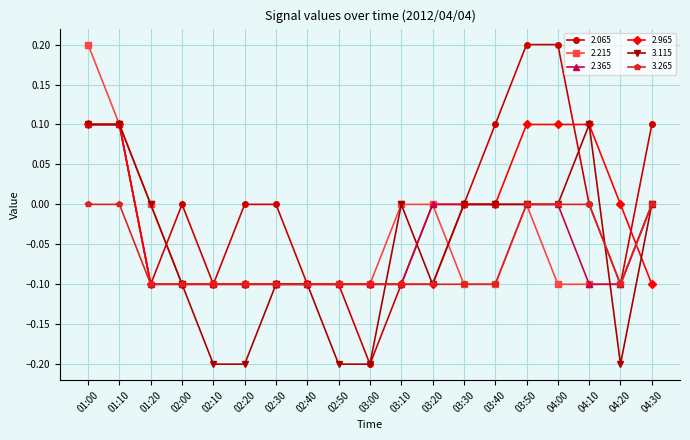

Which series has the largest range (max minus min)?

2.065